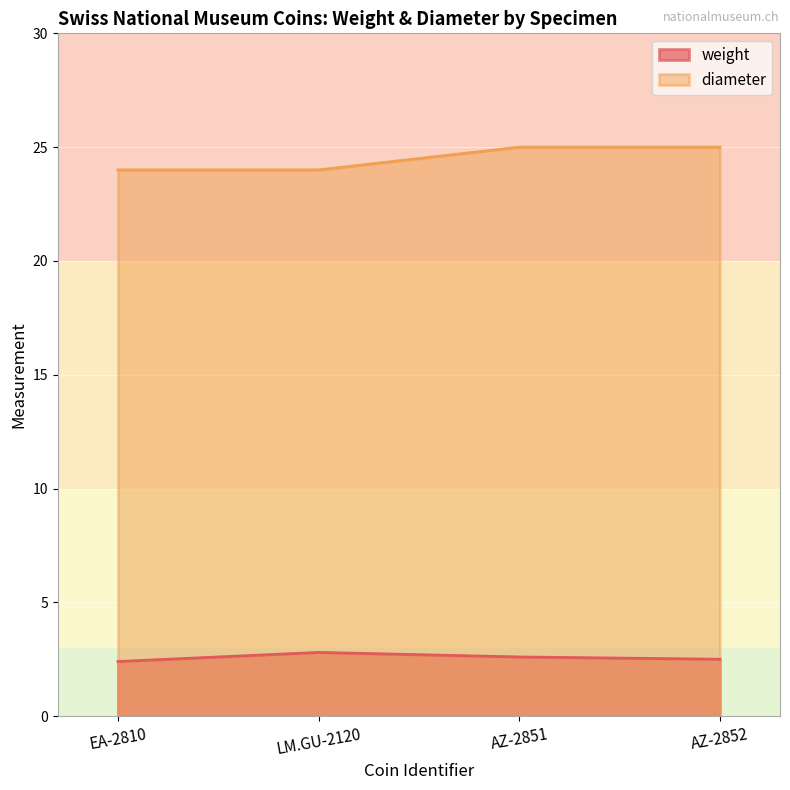

Where is the first local maximum for weight?

LM.GU-2120